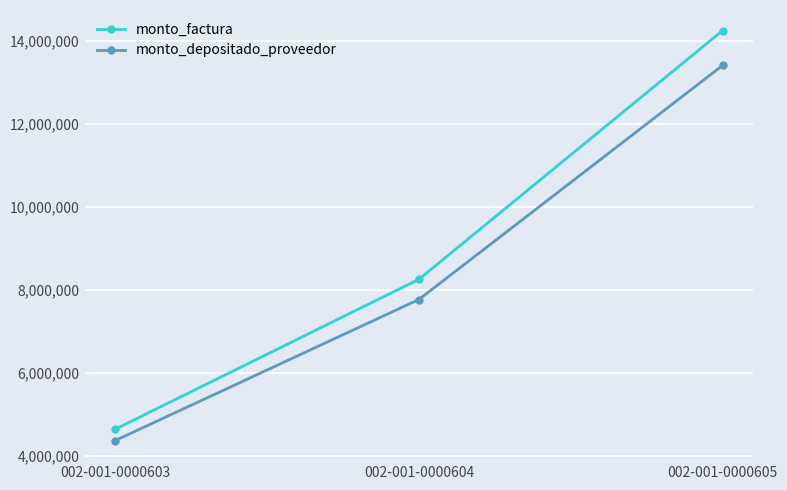

How many monto_depositado_proveedor values are between 4361088 and 13409897?

3